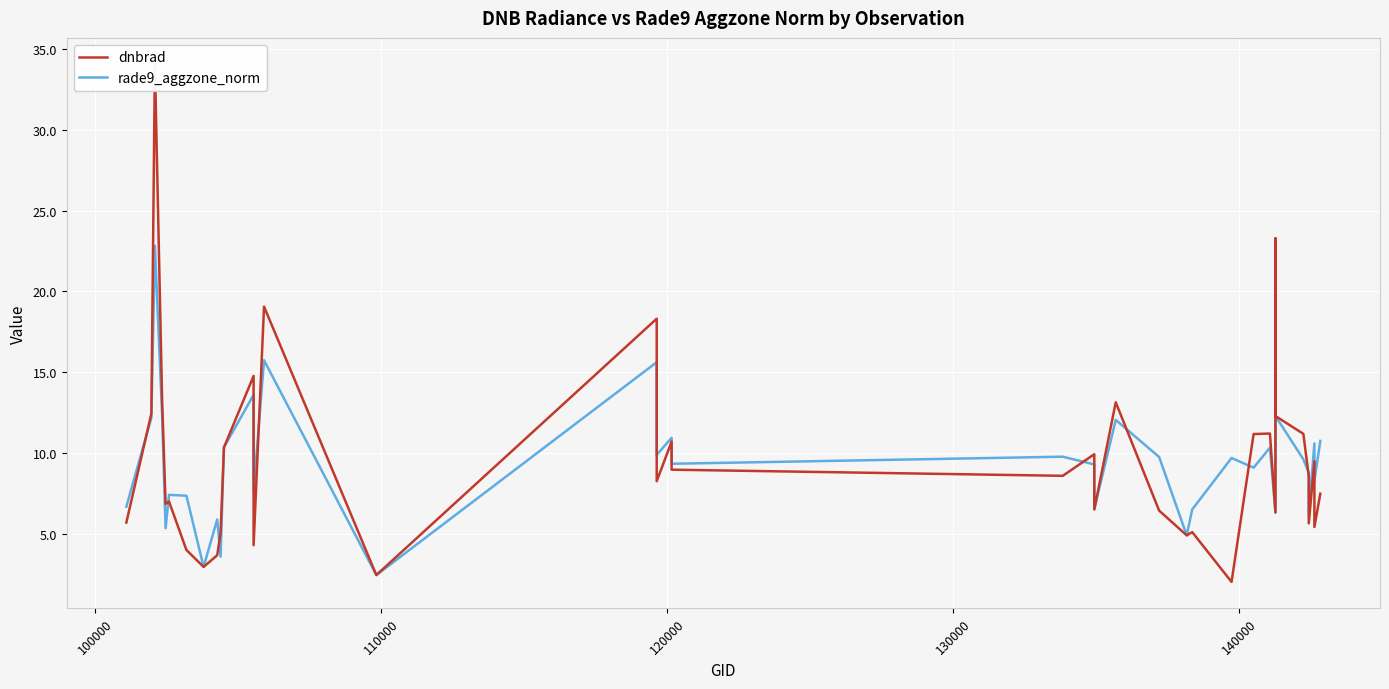

Which series has the widest spread of values?

dnbrad